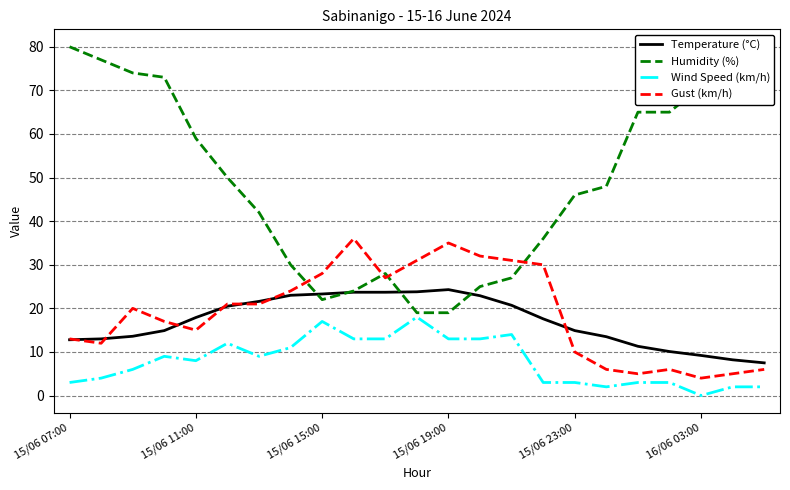

Rank the series by their maximum value, from lowest to highest.

Wind Speed (km/h), Temperature (°C), Gust (km/h), Humidity (%)